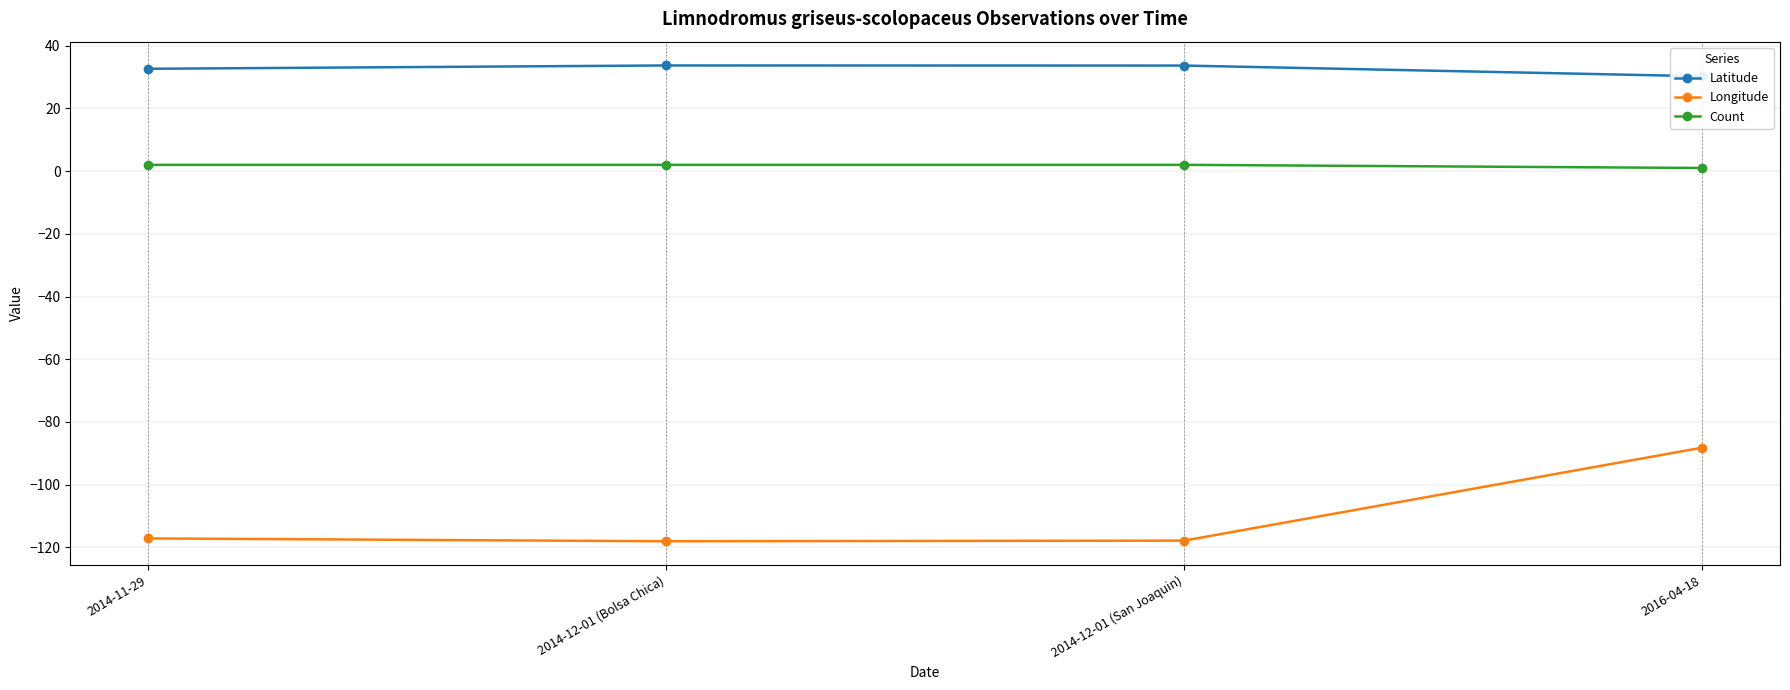

Reading right to left, what are all the values shown in this chart?

Latitude: 2016-04-18=30.2	2014-12-01 (San Joaquin)=33.7	2014-12-01 (Bolsa Chica)=33.7	2014-11-29=32.6
Longitude: 2016-04-18=-88.2	2014-12-01 (San Joaquin)=-117.8	2014-12-01 (Bolsa Chica)=-118.0	2014-11-29=-117.1
Count: 2016-04-18=1.0	2014-12-01 (San Joaquin)=2.0	2014-12-01 (Bolsa Chica)=2.0	2014-11-29=2.0